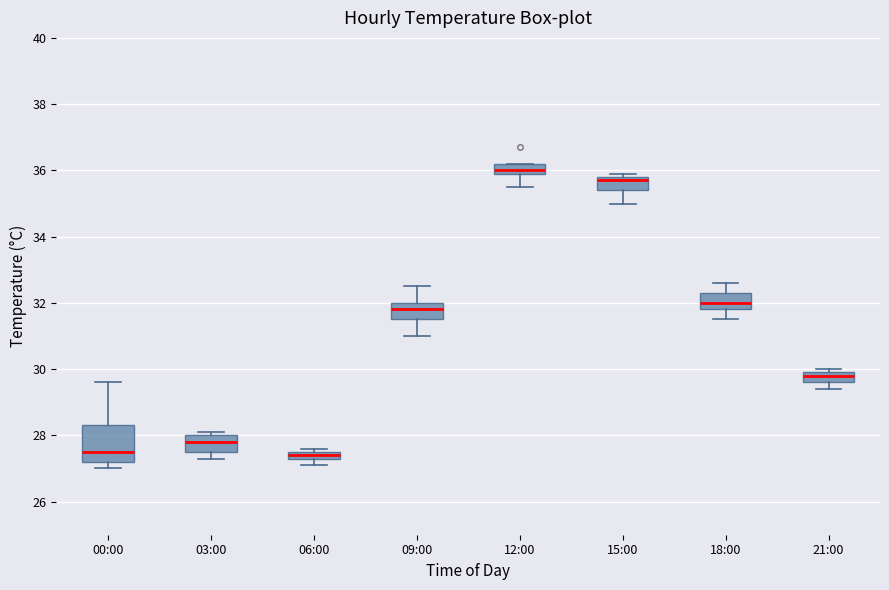

Which box is the tallest, from its lower edge to its upper edge?

00:00